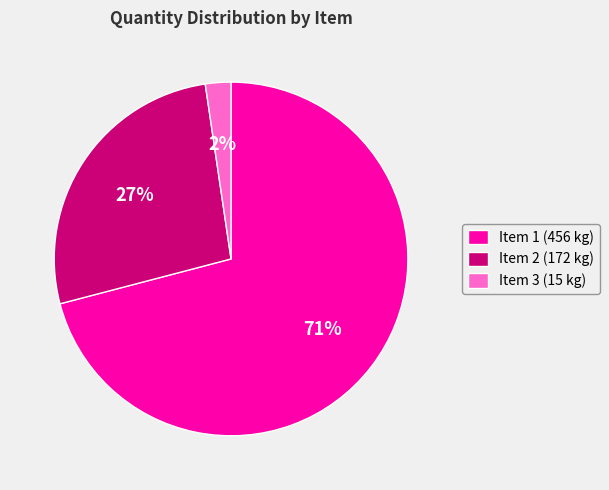

Is it true that Item 3 (15 kg) is 2% of the pie?

True